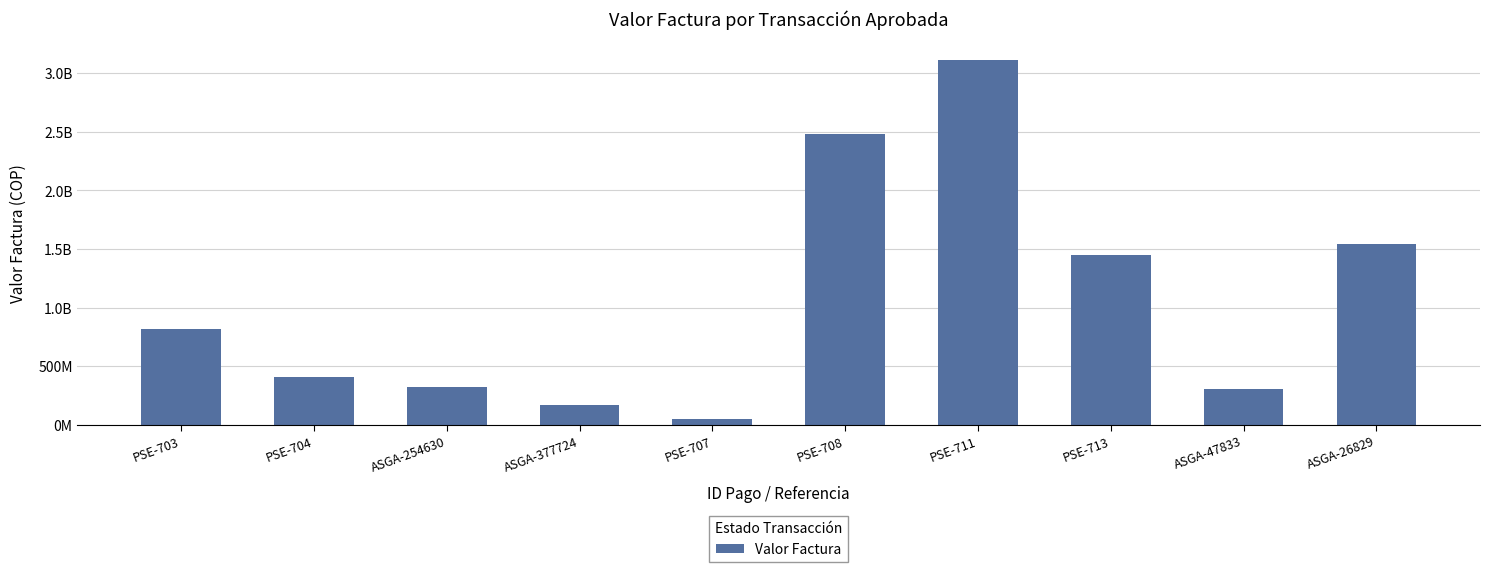

What is the value of the 4th bar from the left?

172398000